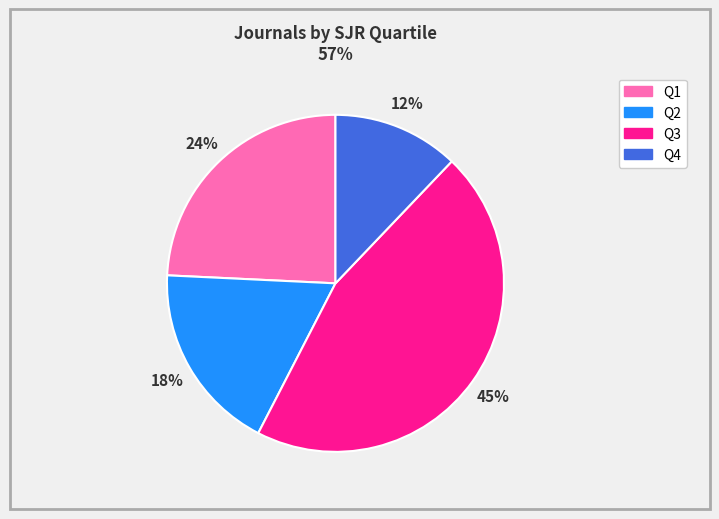

How many slices are in this pie chart?

4